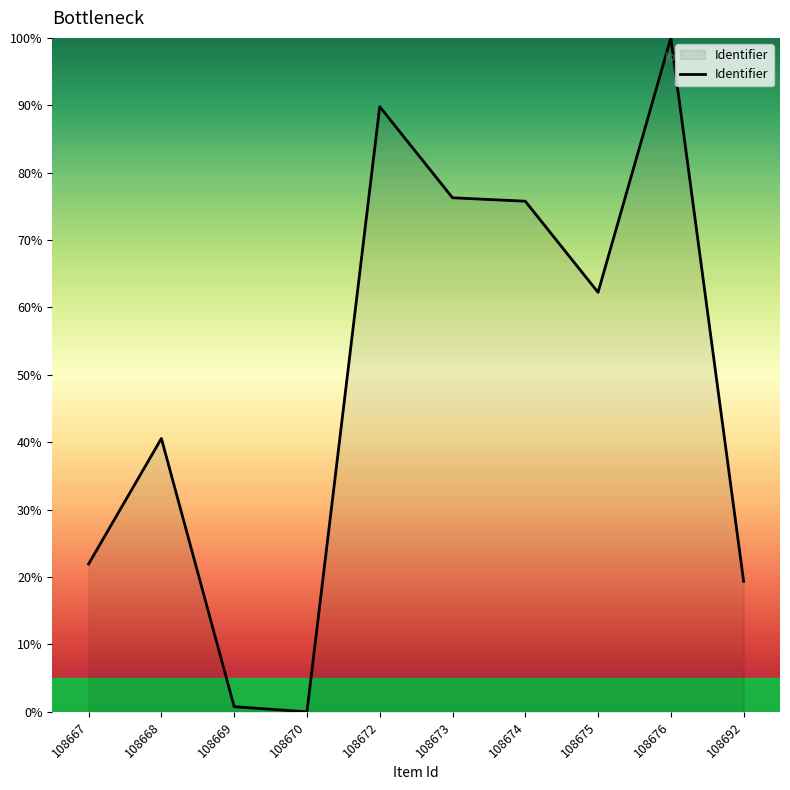

Where is the data nearest to the value 50?

108668